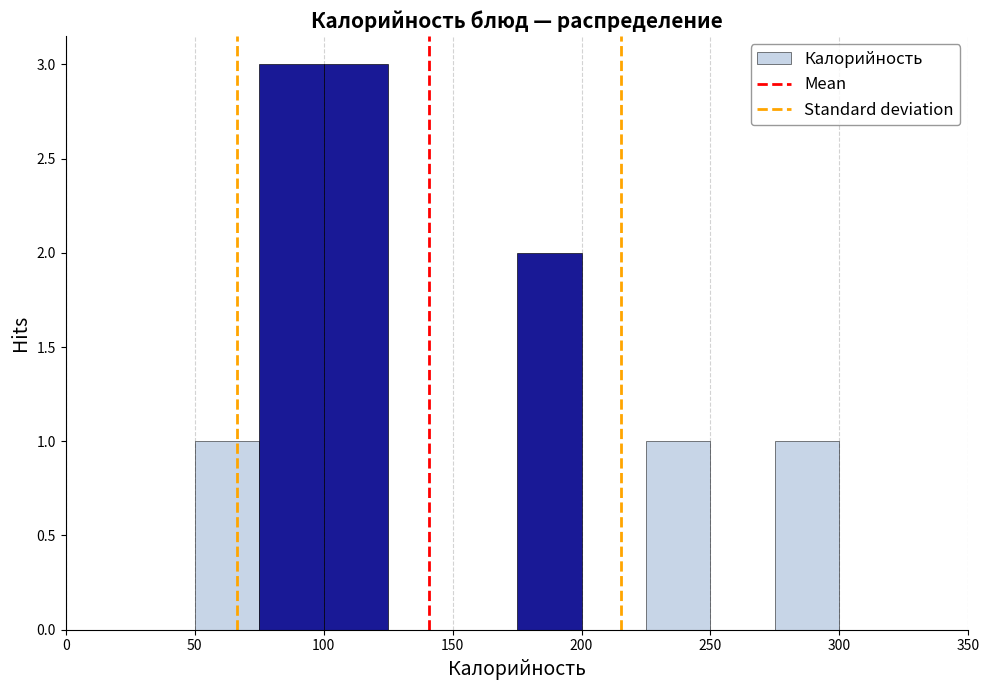

Reading left to right, transcribe this chart: for each bar, give the range it covers on the x-axis and its height. The values are not printed on the chart, so give them approximately, as read against the axis.

0 to 25: 0
25 to 50: 0
50 to 75: 1
75 to 100: 3
100 to 125: 3
125 to 150: 0
150 to 175: 0
175 to 200: 2
200 to 225: 0
225 to 250: 1
250 to 275: 0
275 to 300: 1
300 to 325: 0
325 to 350: 0